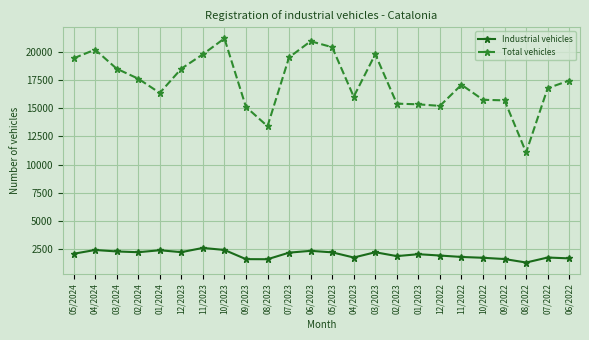

Which series has the widest spread of values?

Total vehicles